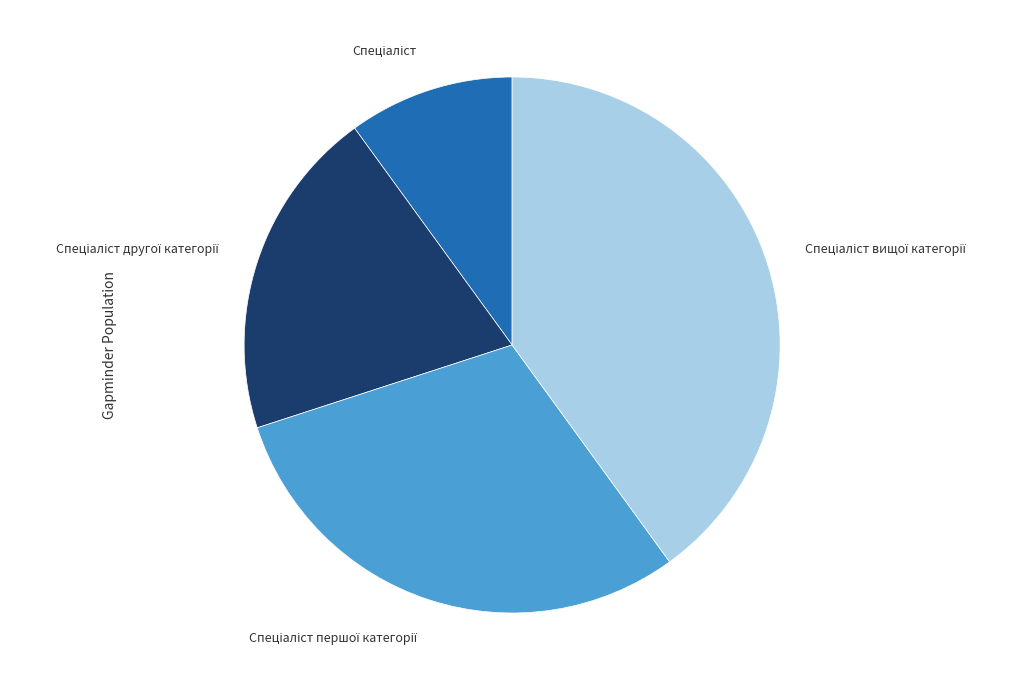

Is there any slice that represents more than half of the pie?

No